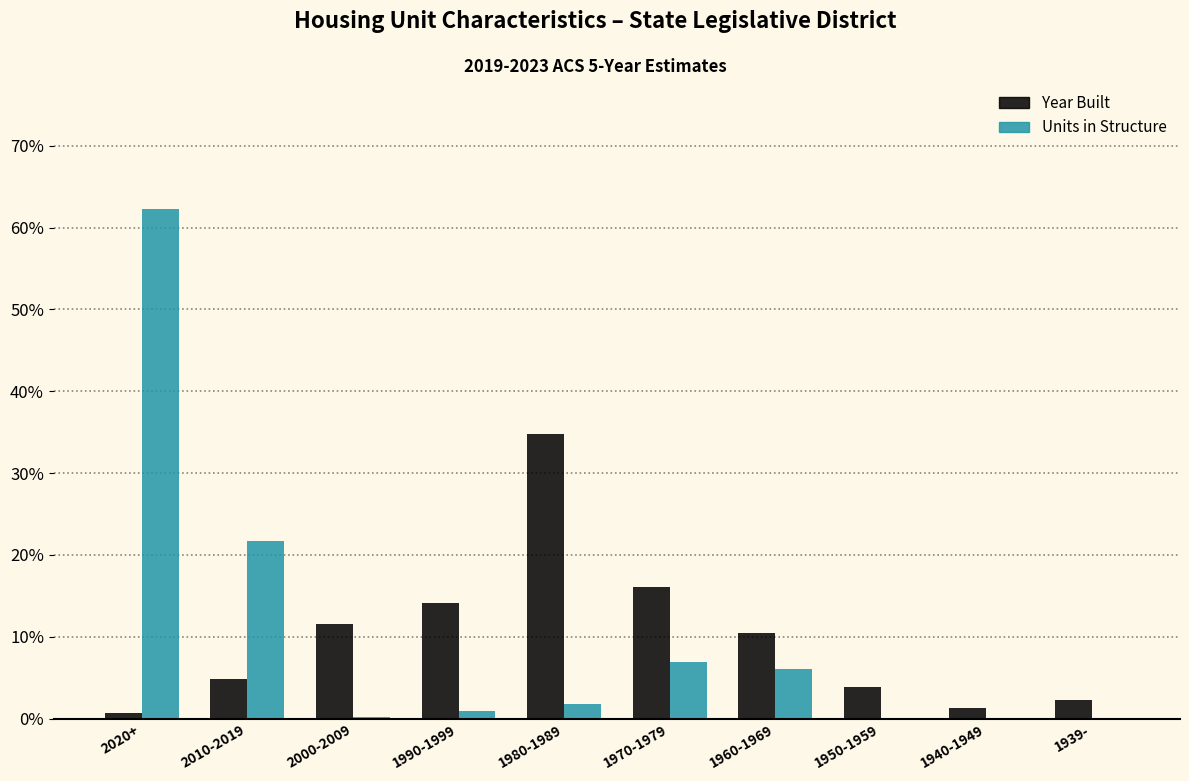

What is the sum of the Year Built values at 1980-1989 and 1960-1969?

45.2